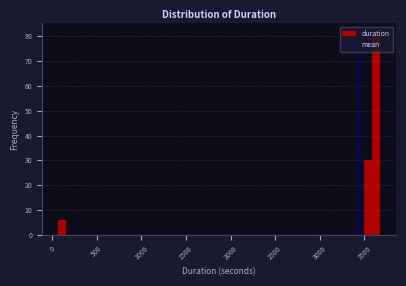

Read against the x-axis, roughly where is the centre of the tallest bar?

3650